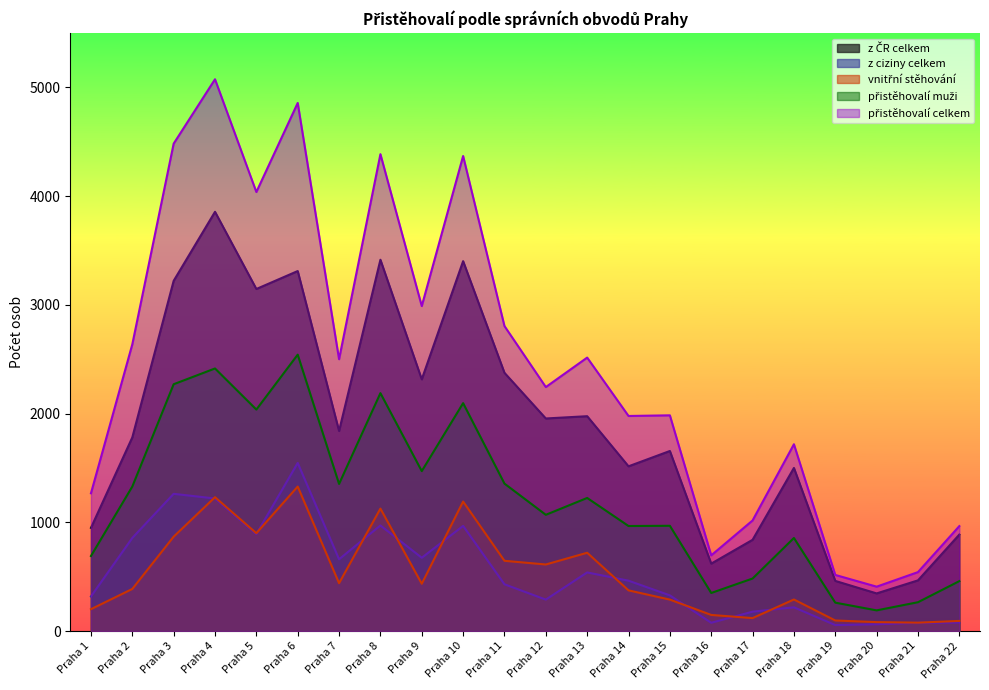

List the labels in order of přistěhovalí celkem value, smallest first.

Praha 20, Praha 19, Praha 21, Praha 16, Praha 22, Praha 17, Praha 1, Praha 18, Praha 14, Praha 15, Praha 12, Praha 7, Praha 13, Praha 2, Praha 11, Praha 9, Praha 5, Praha 10, Praha 8, Praha 3, Praha 6, Praha 4